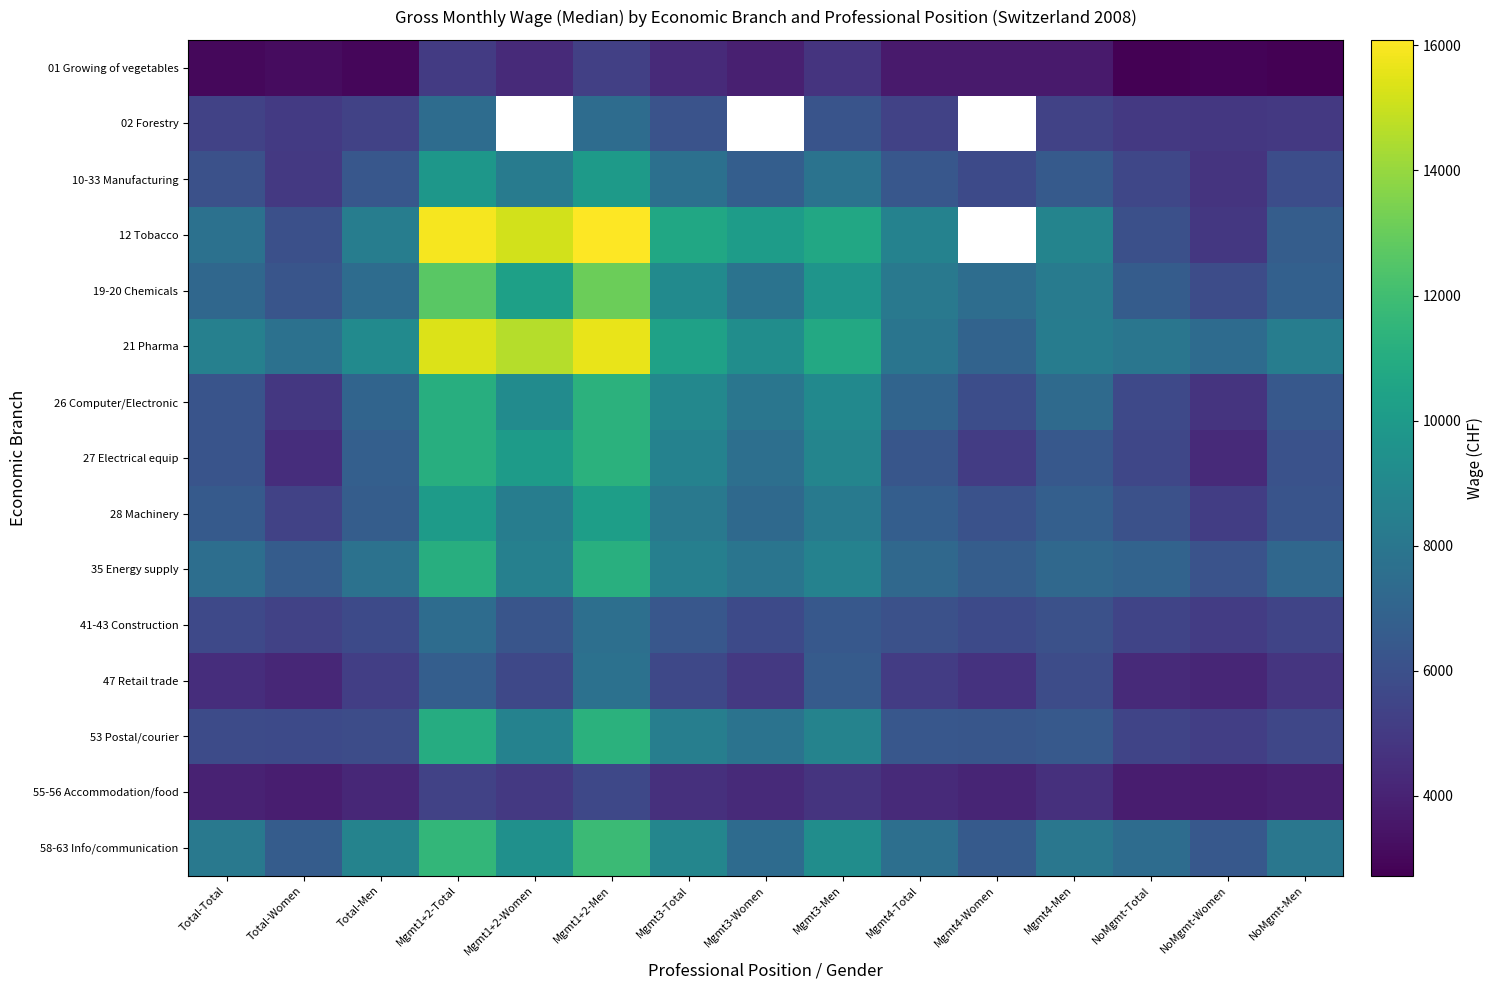

What is the greatest value displayed?

16088.0